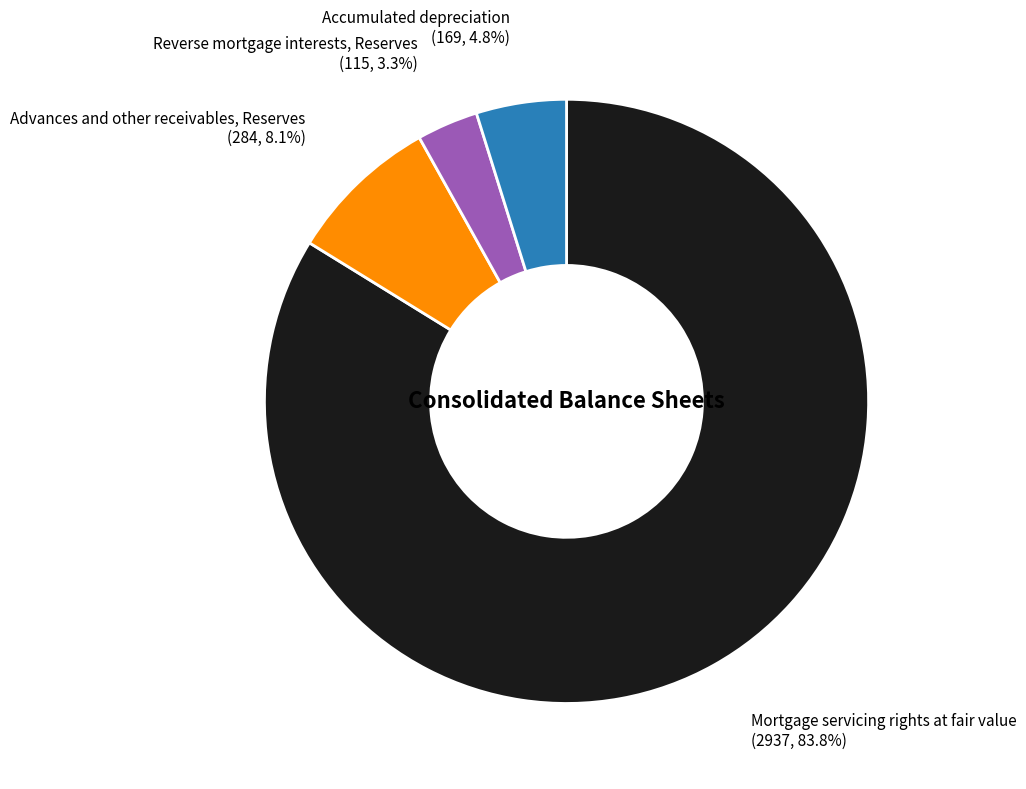

Do Mortgage servicing rights at fair value and Accumulated depreciation together represent more than half of the pie?

Yes